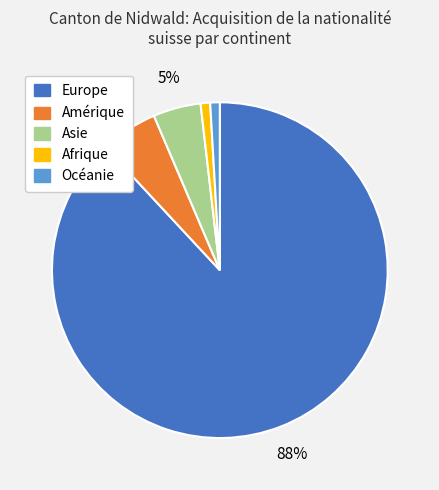

Which slice represents more than half of the pie?

Europe